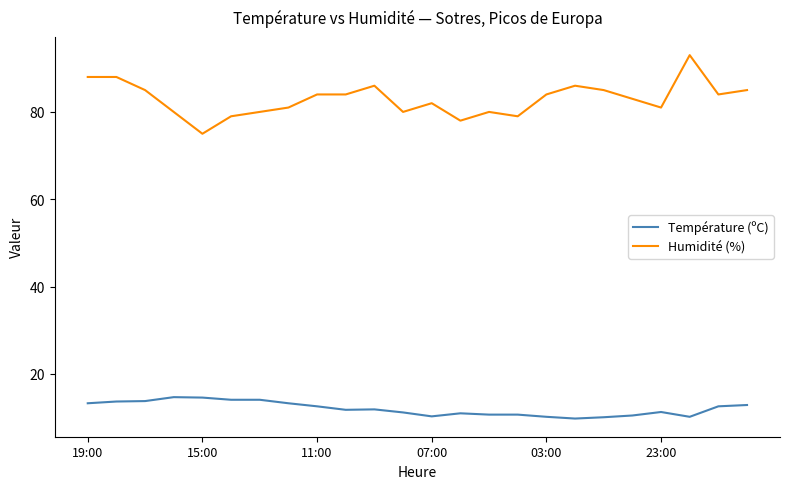

True or false: Température (ºC) and Humidité (%) intersect in this chart.

False